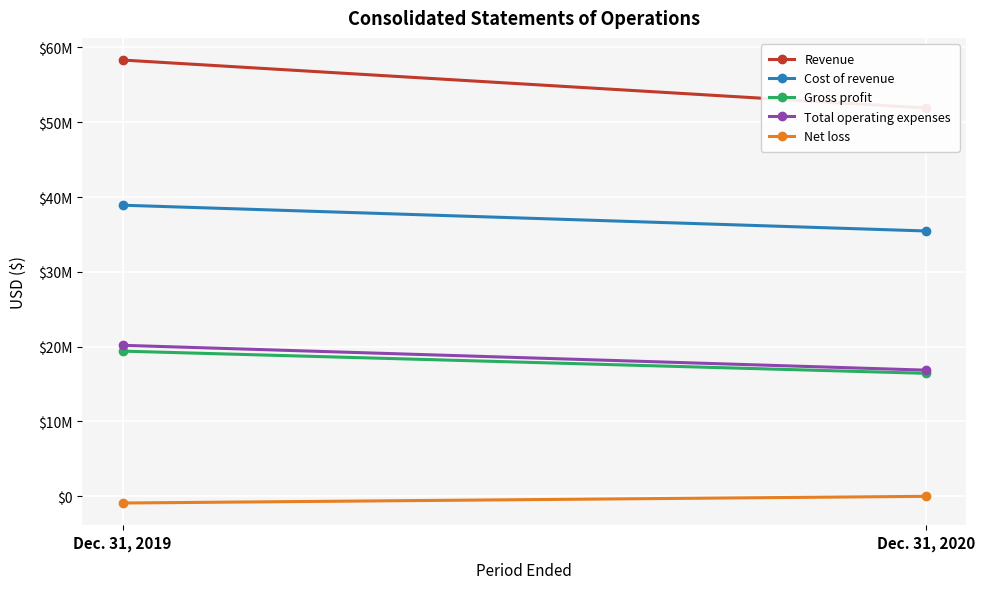

What is the difference between the maximum and minimum values in the Revenue series?

6412631